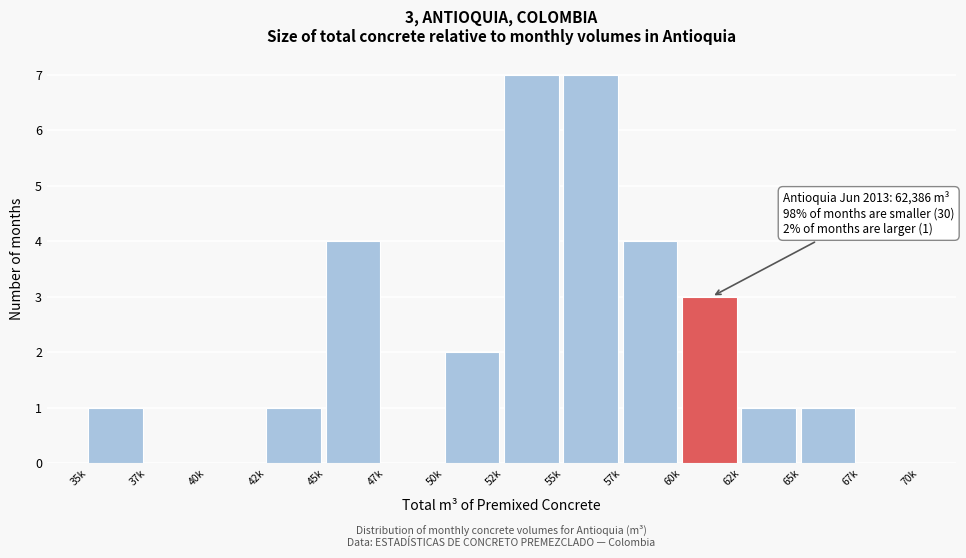

Reading right to left, transcribe all the data shown in this chart.

67k=0	65k=1	62k=1	60k=3	57k=4	55k=7	52k=7	50k=2	47k=0	45k=4	42k=1	40k=0	37k=0	35k=1